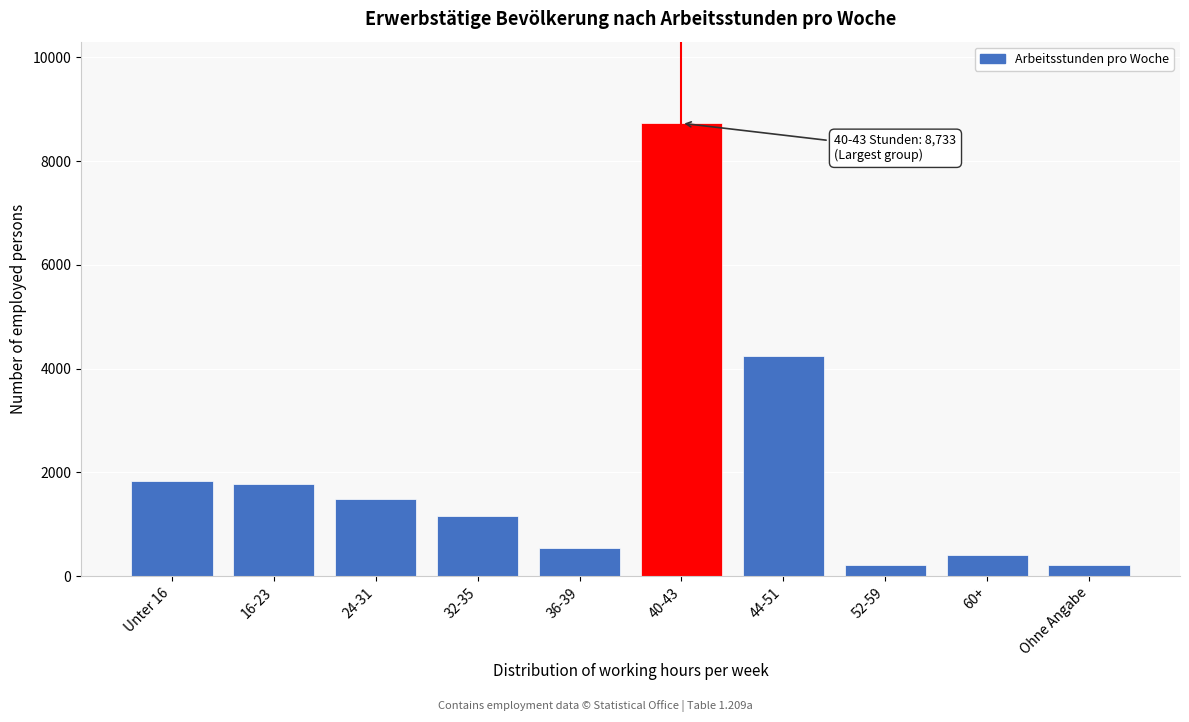

Is it true that the value at 32-35 is 1767?

False